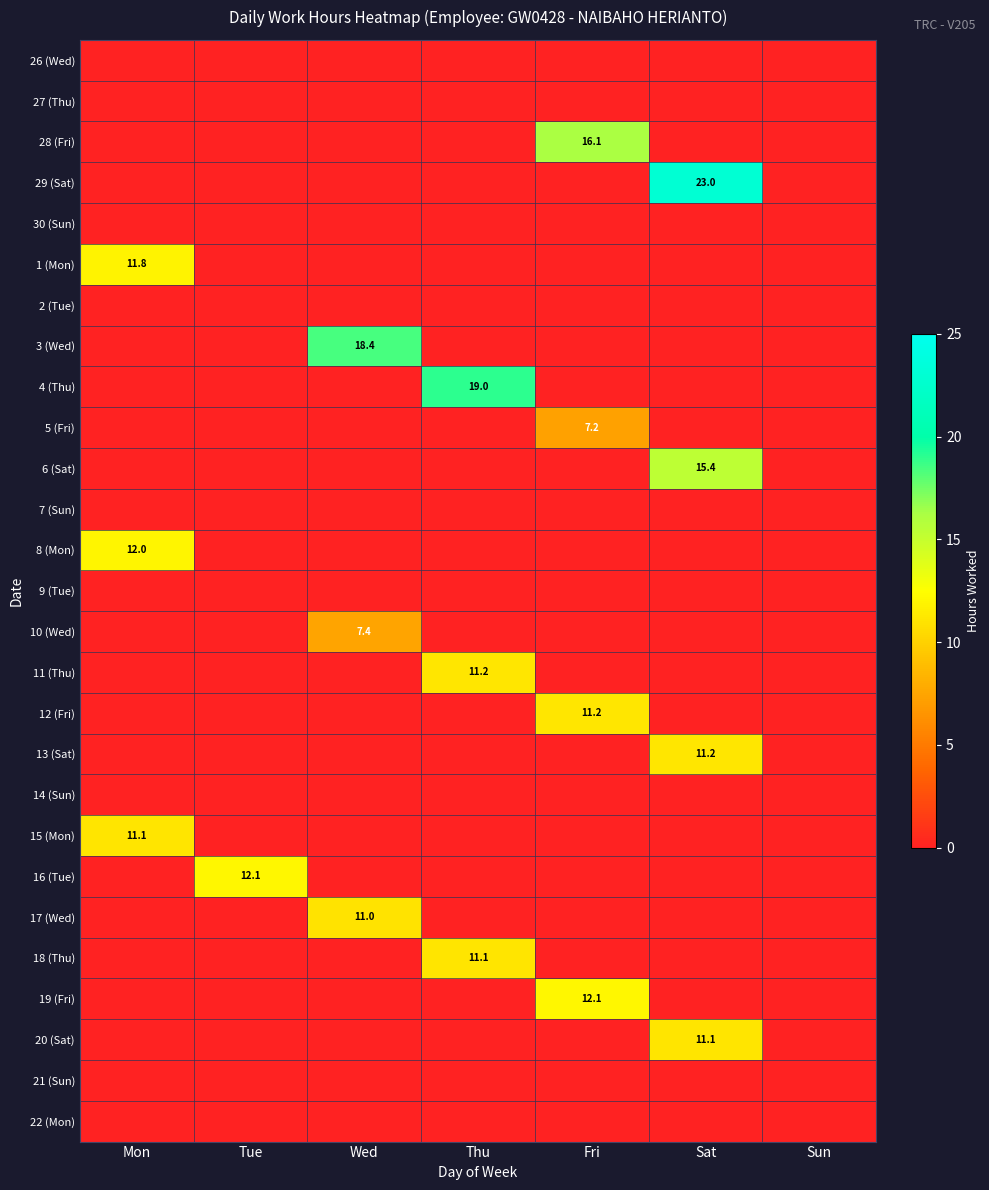

What is the difference between the highest and lowest values at Wed?

18.4